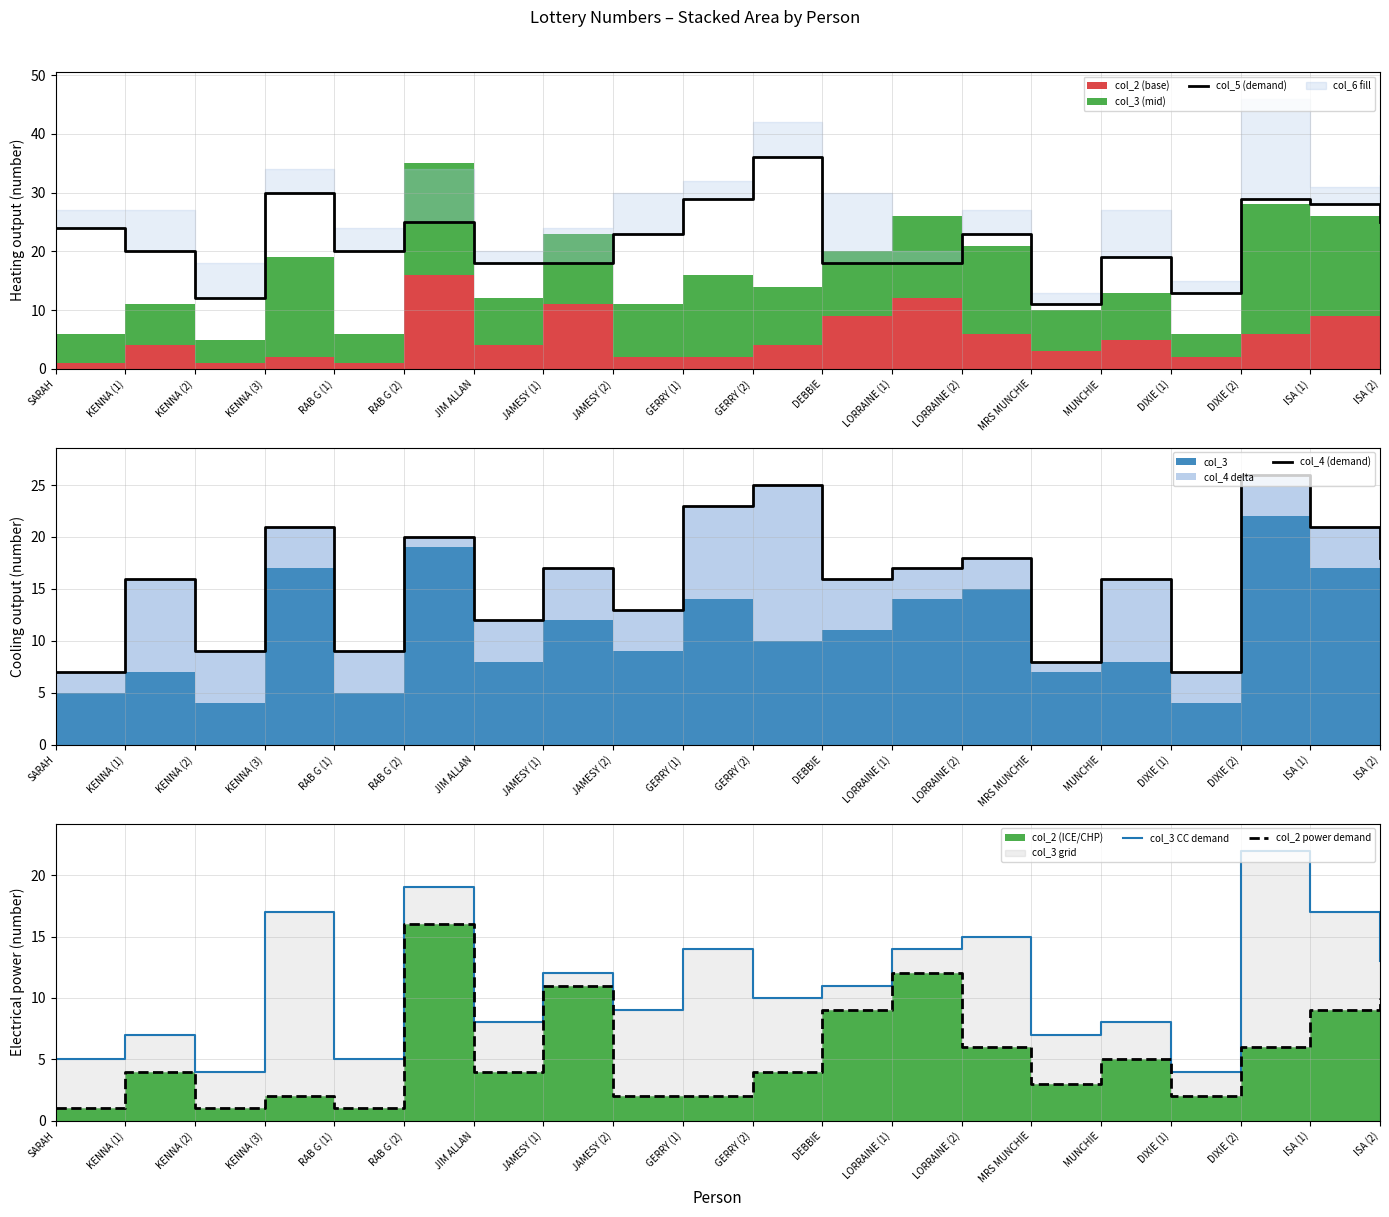

Rank the categories by col_2 power demand value from highest to lowest.

RAB G (2), LORRAINE (1), JAMESY (1), ISA (2), DEBBIE, ISA (1), LORRAINE (2), DIXIE (2), MUNCHIE, KENNA (1), JIM ALLAN, GERRY (2), MRS MUNCHIE, KENNA (3), JAMESY (2), GERRY (1), DIXIE (1), SARAH, KENNA (2), RAB G (1)